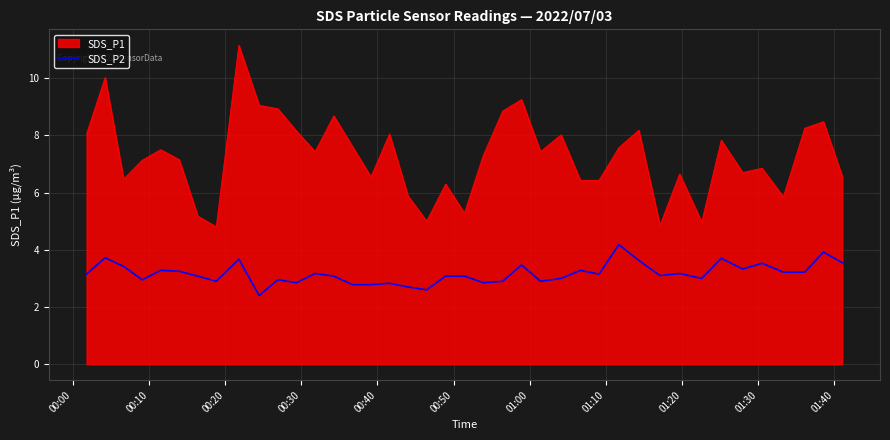

What is the maximum value shown in the chart?

11.2